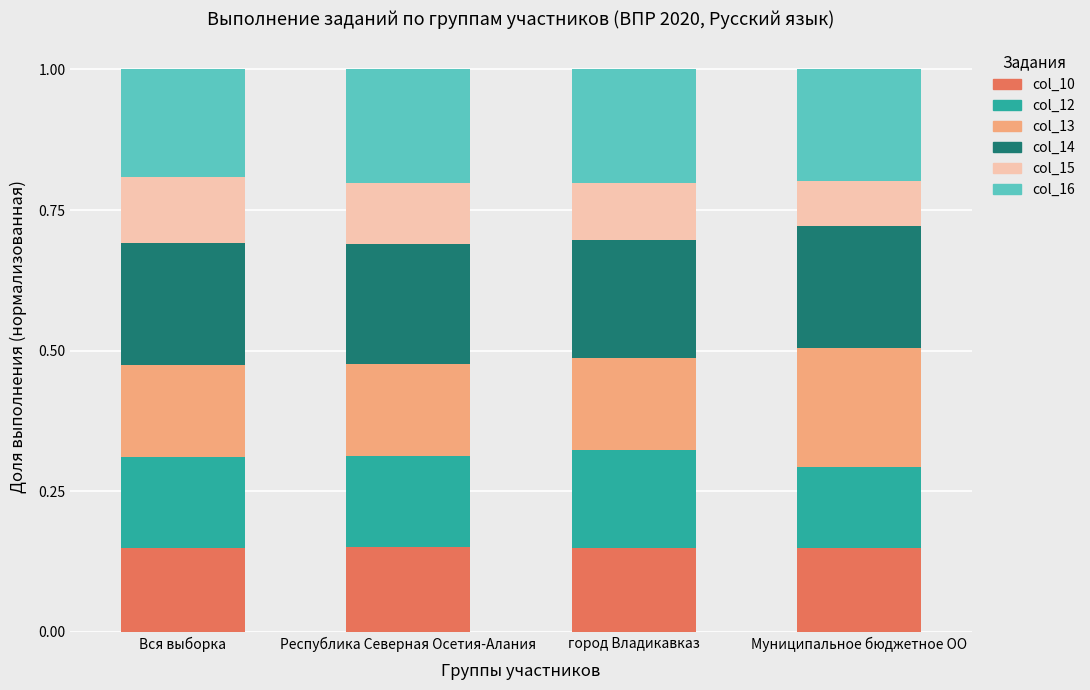

True or false: col_10 has a value of 0.1 at Муниципальное бюджетное ОО.

True